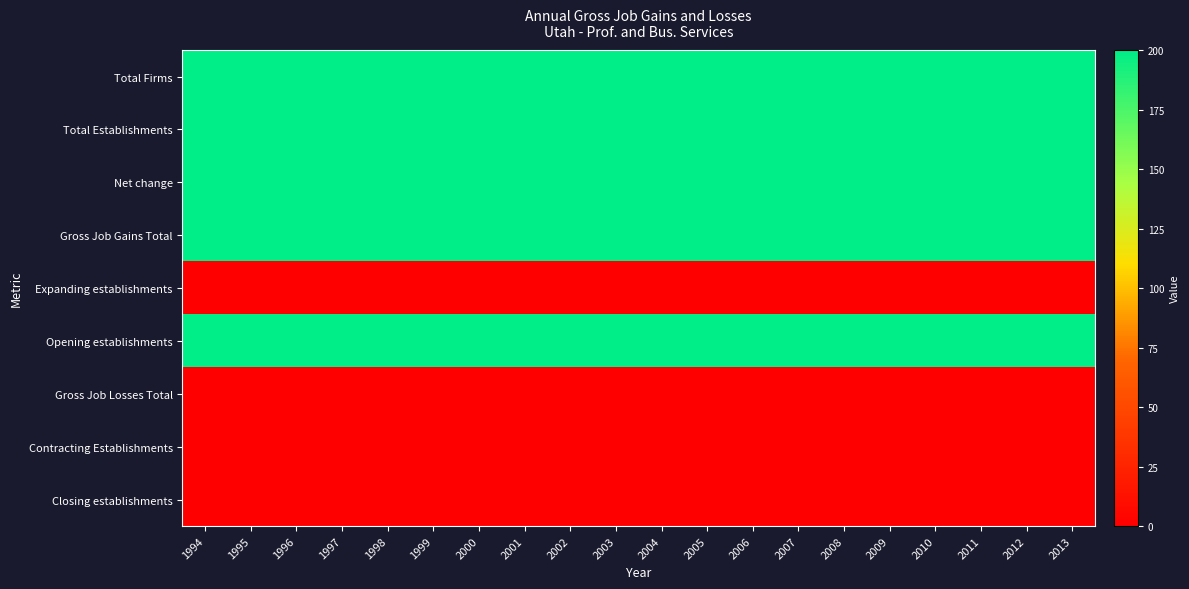

What is the spread (max minus min) of values at 1994?

200